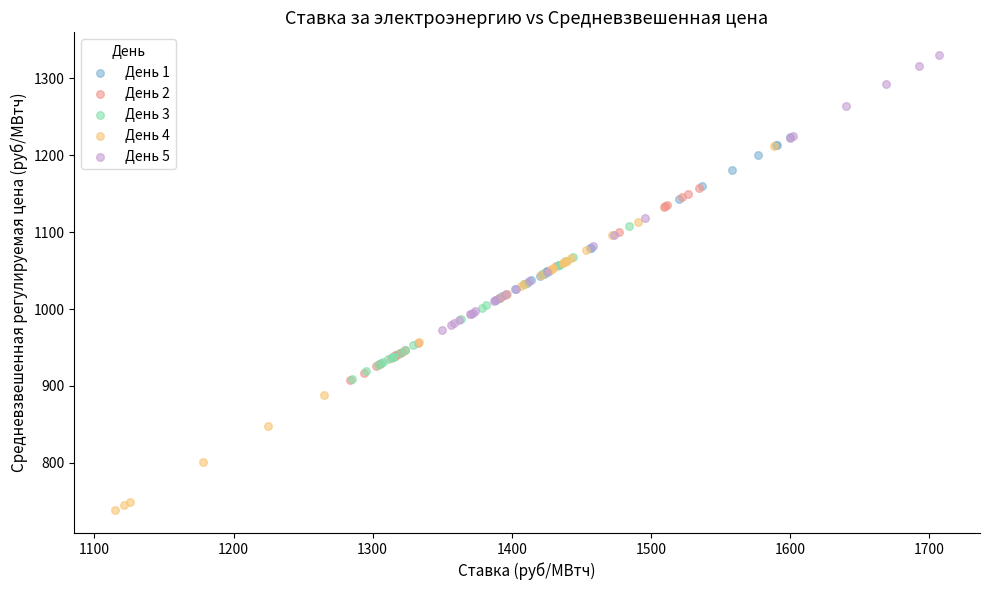

Which series reaches the maximum Y coordinate?

День 5